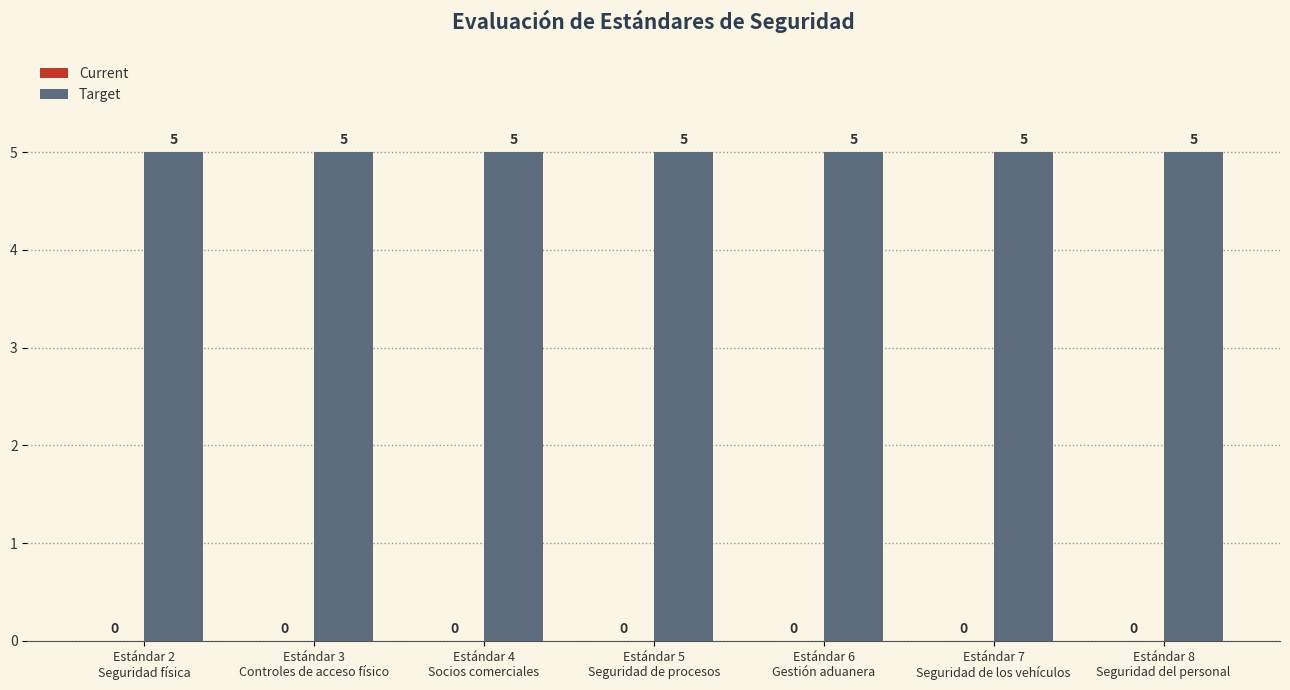

How many bars are there in each group?

2